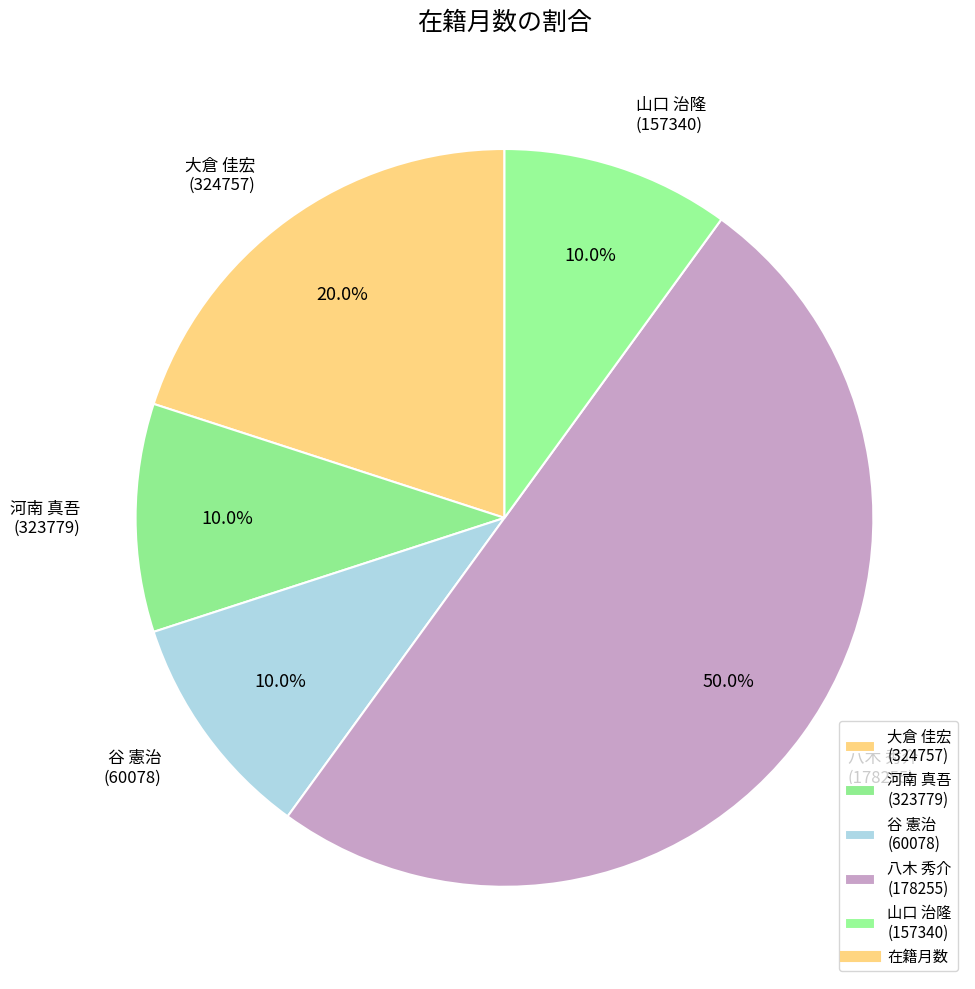

Is 河南 真吾 (323779) the majority of the pie?

No